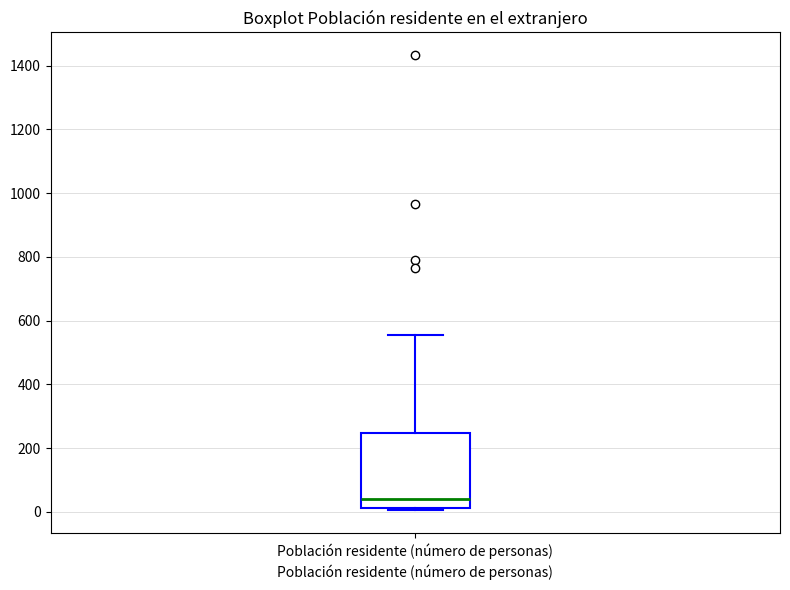

Transcribe this box plot: give where the median line is, the range the box spans, and where the two whiskers end, as read against the y-axis. The values are not printed on the chart, so give them approximately, as read against the axis.

median 40, box 20 to 240, whiskers 0 to 560